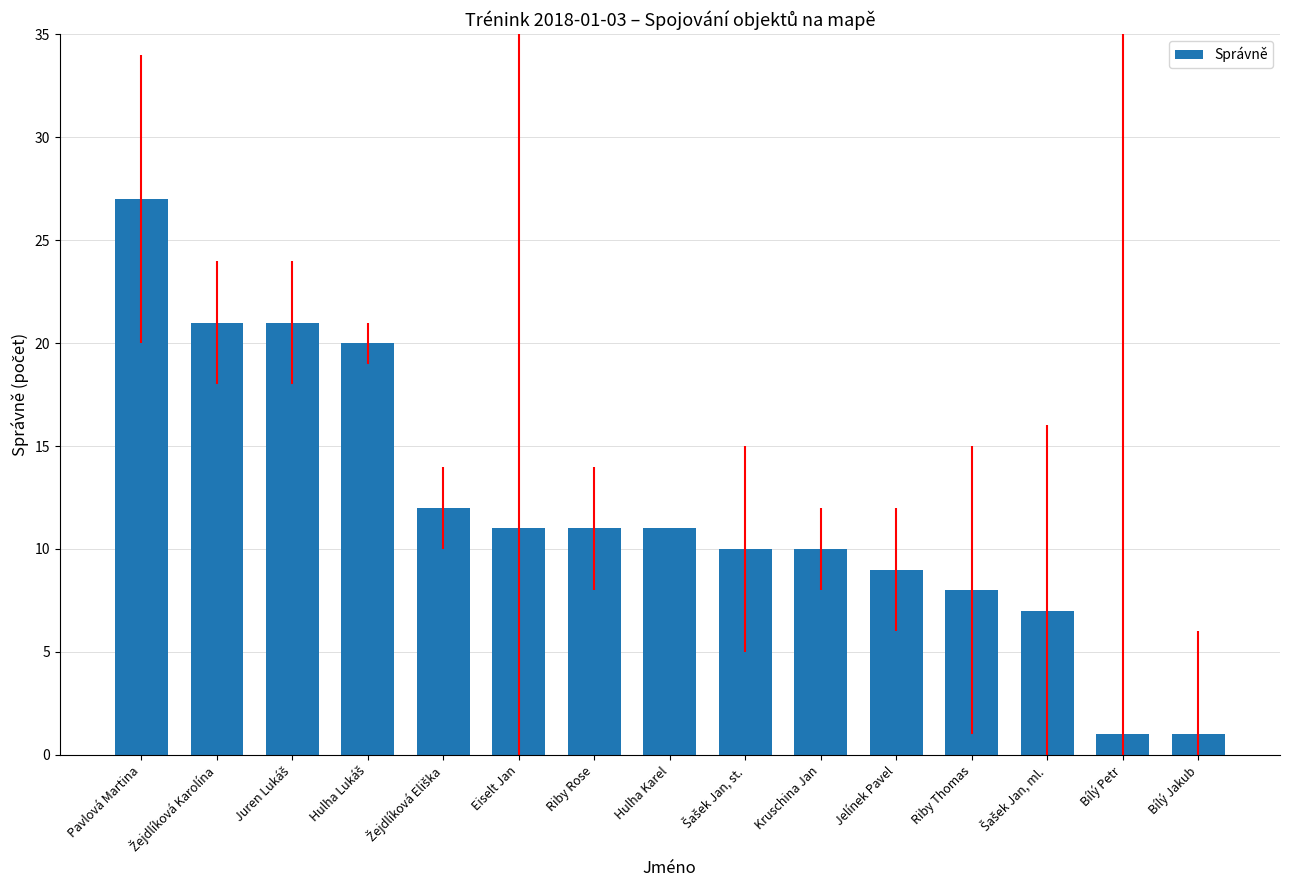

What is the label of the 8th bar from the right?

Hulha Karel